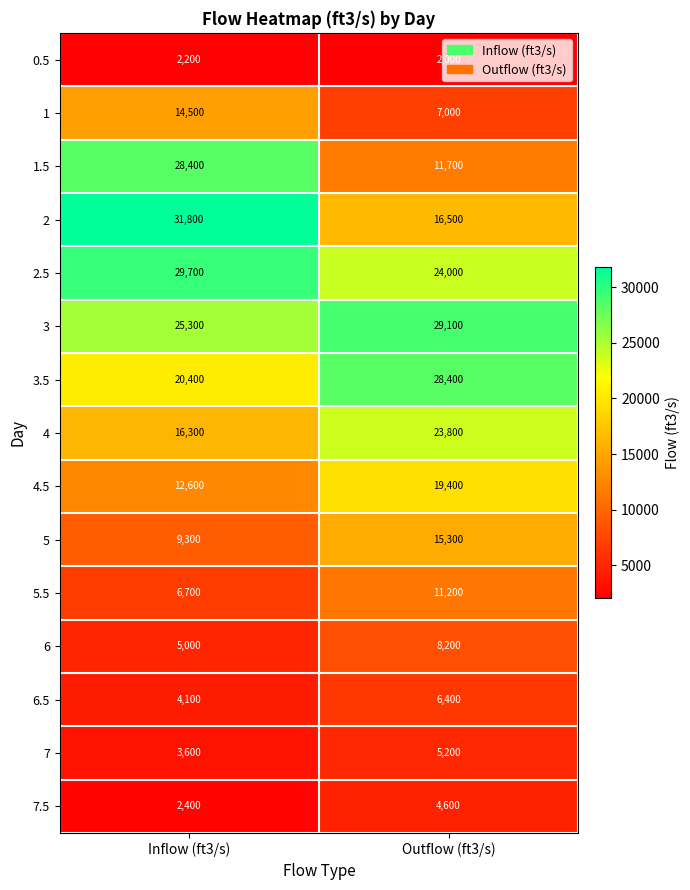

What is the sum of the 1 values at Inflow (ft3/s) and Outflow (ft3/s)?

21500